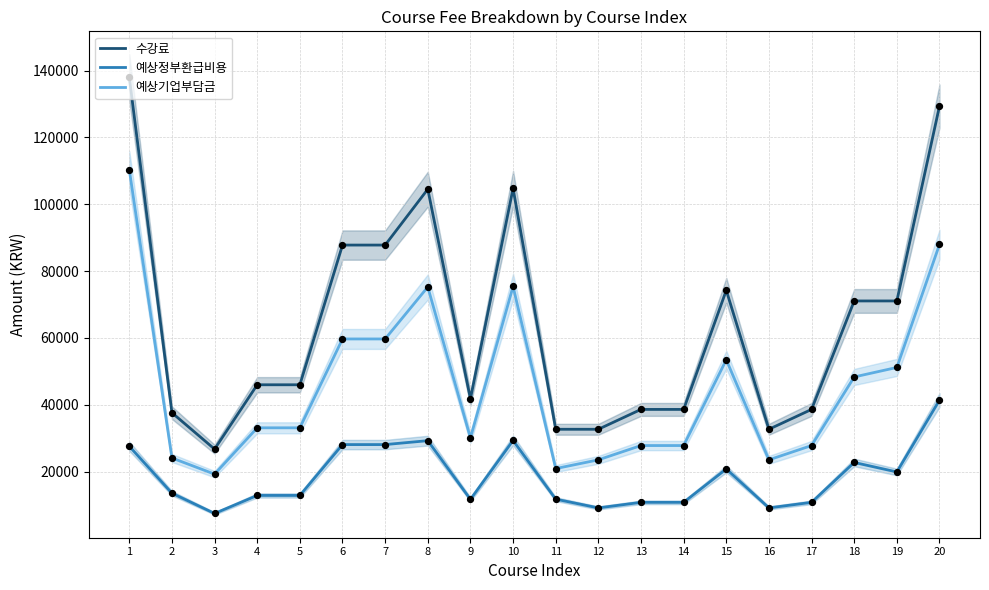

At how many categories does at least one series exceed 52438?

9